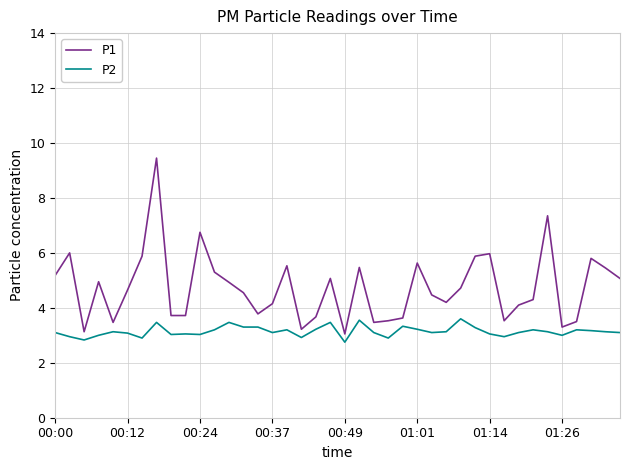

True or false: P2 and P1 intersect in this chart.

False